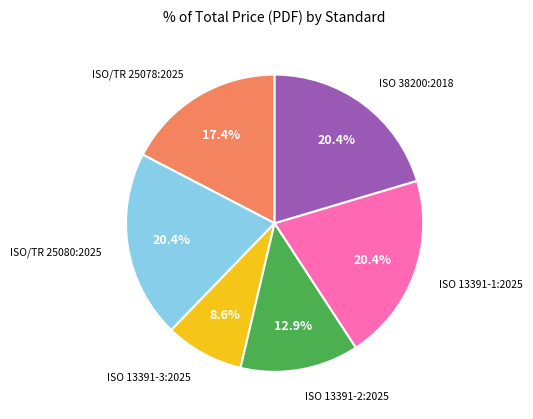

Is there a majority slice in this chart?

No